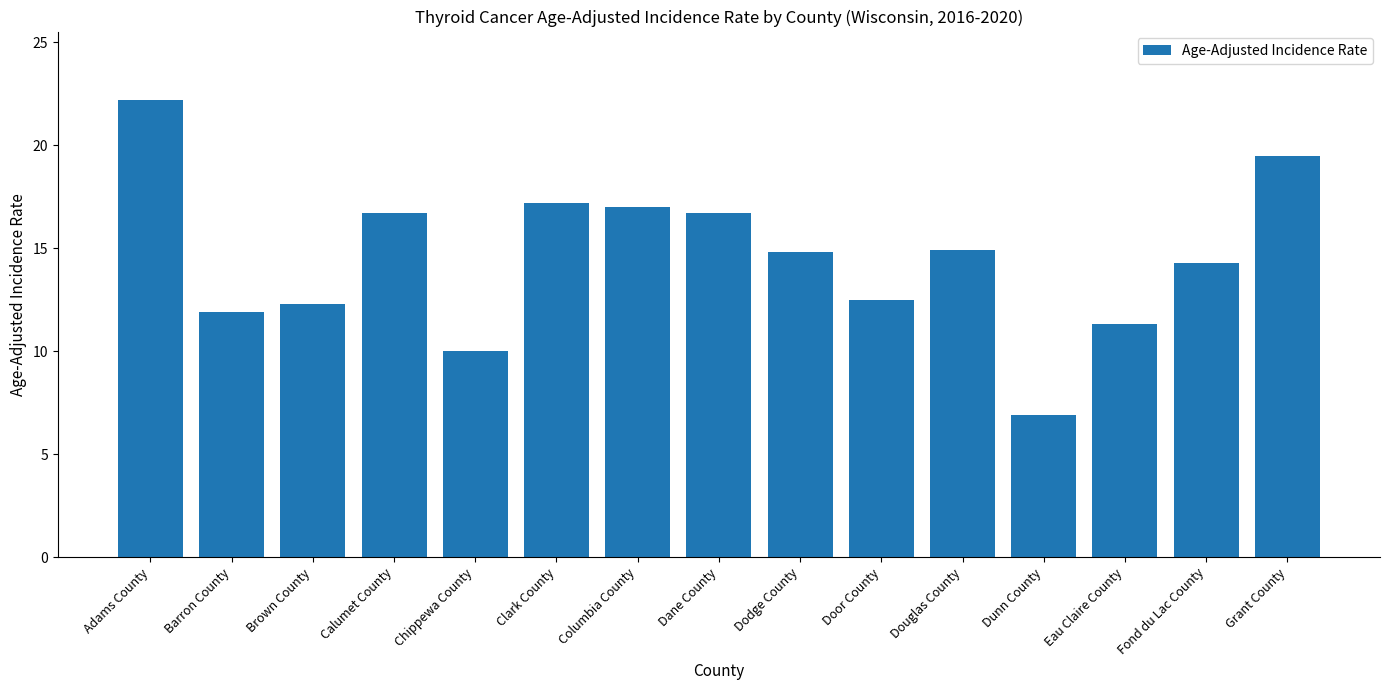

Which category has the lowest value across all series?

Dunn County